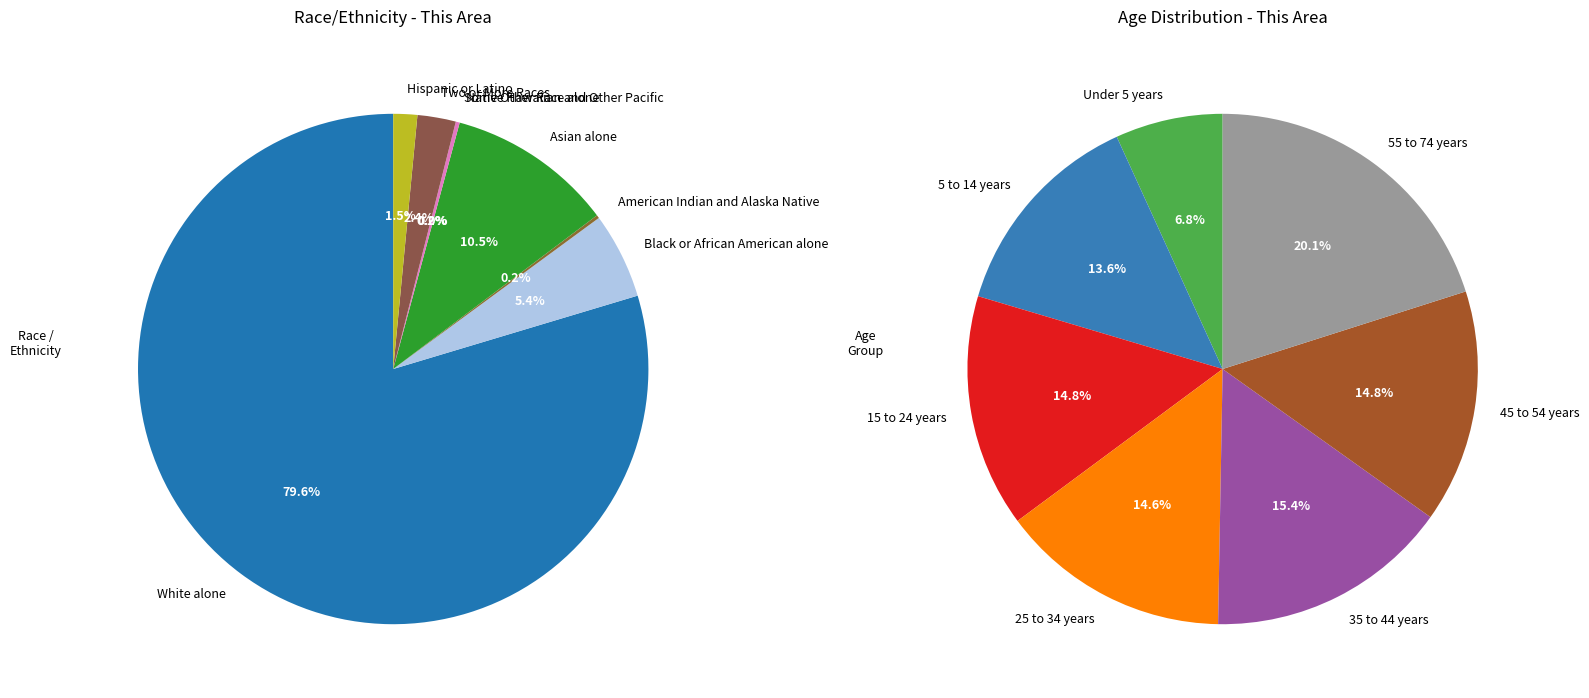

To the nearest percent, what is the average slice percentage?

13%